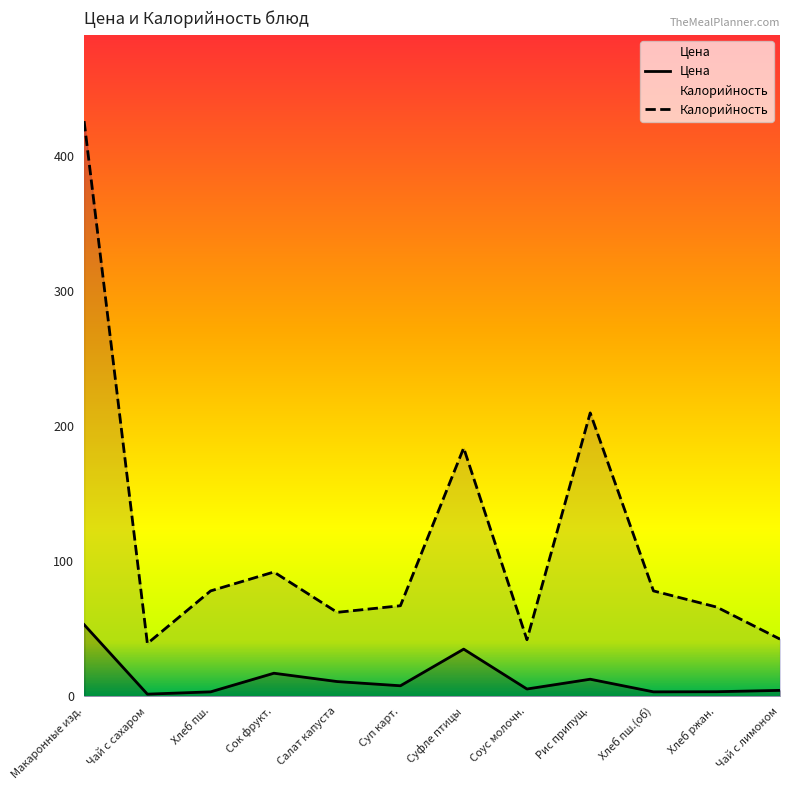

How many values in the Калорийность series are below 78?

6